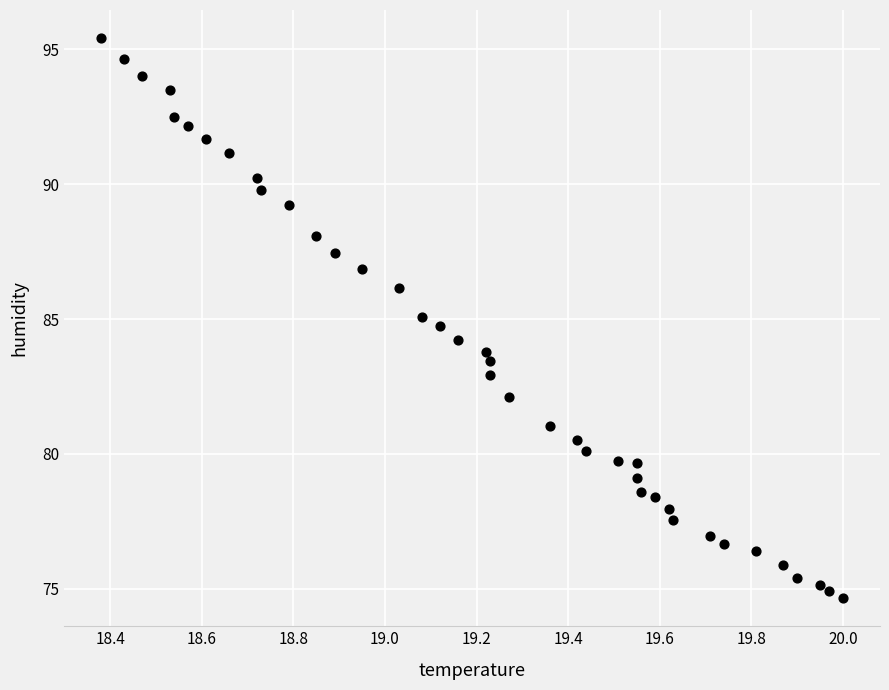

What is the range of X values (max minus min)?

1.6